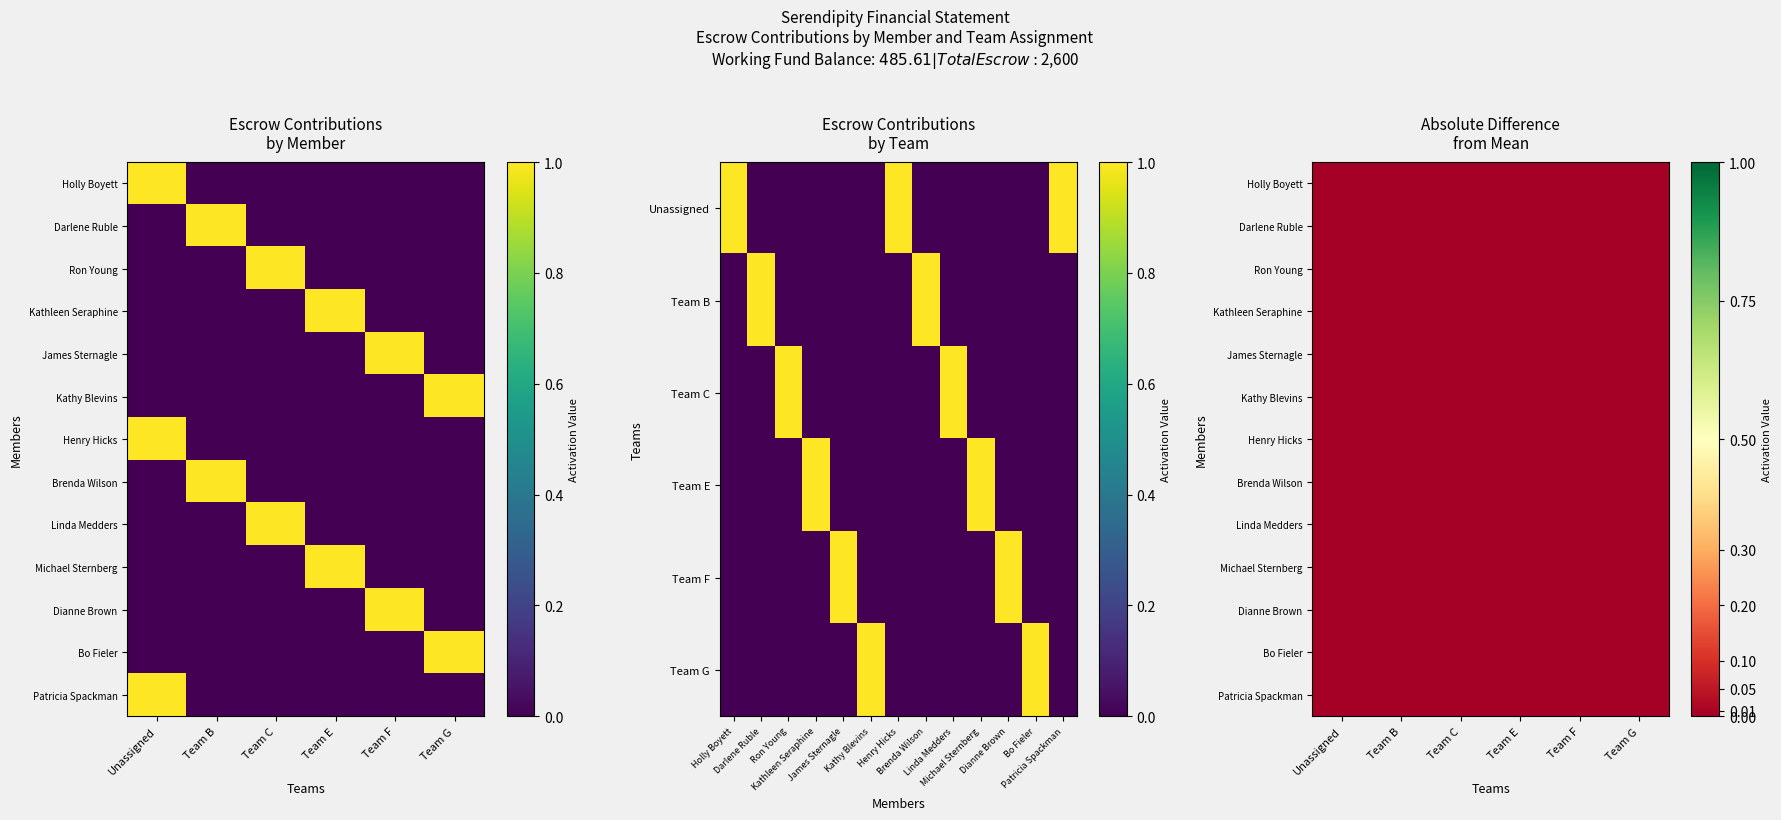

What is the highest value of the James Sternagle series?

1